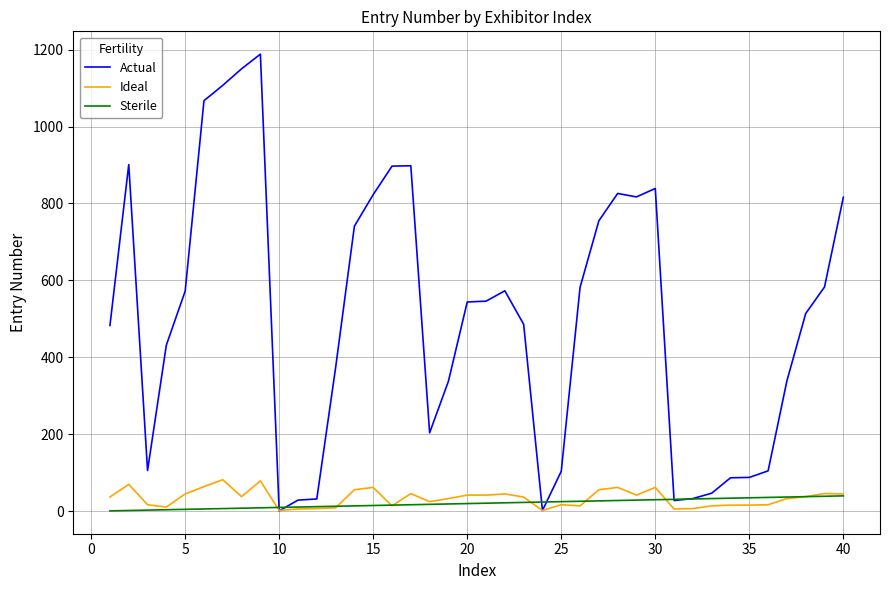

What is the highest value of the Actual series?

1188